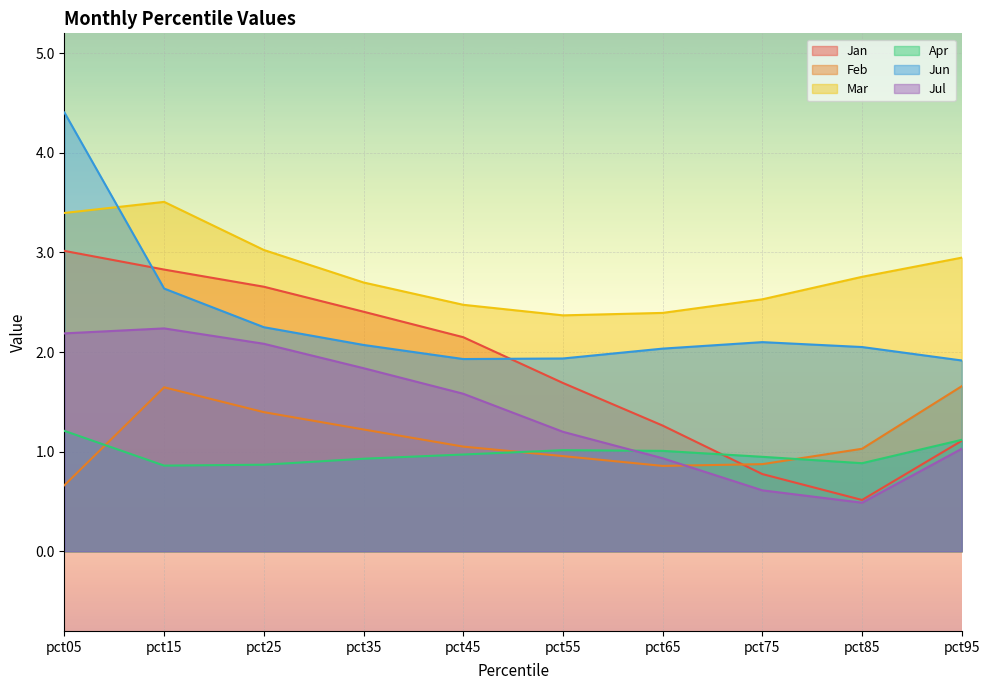

What is the difference between the second highest and second lowest values in the Jan series?

2.1